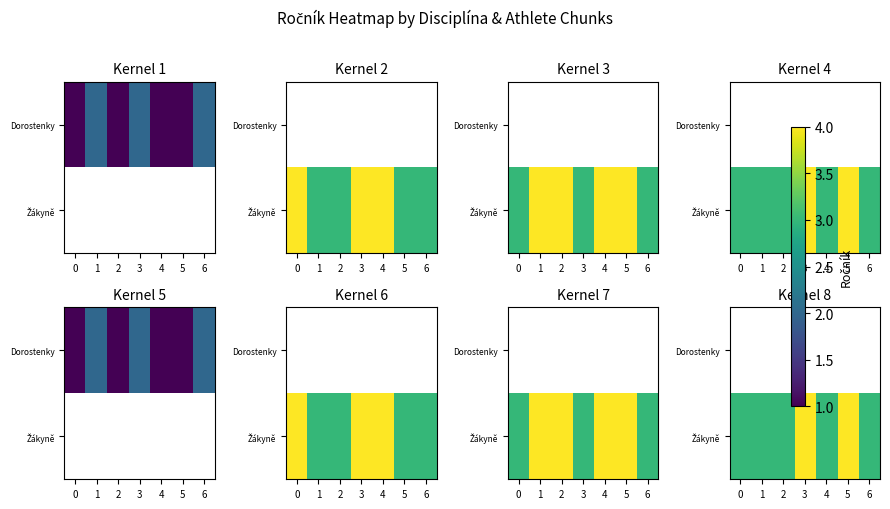

Is it true that Žákyně equals 1.6 at 5?

False